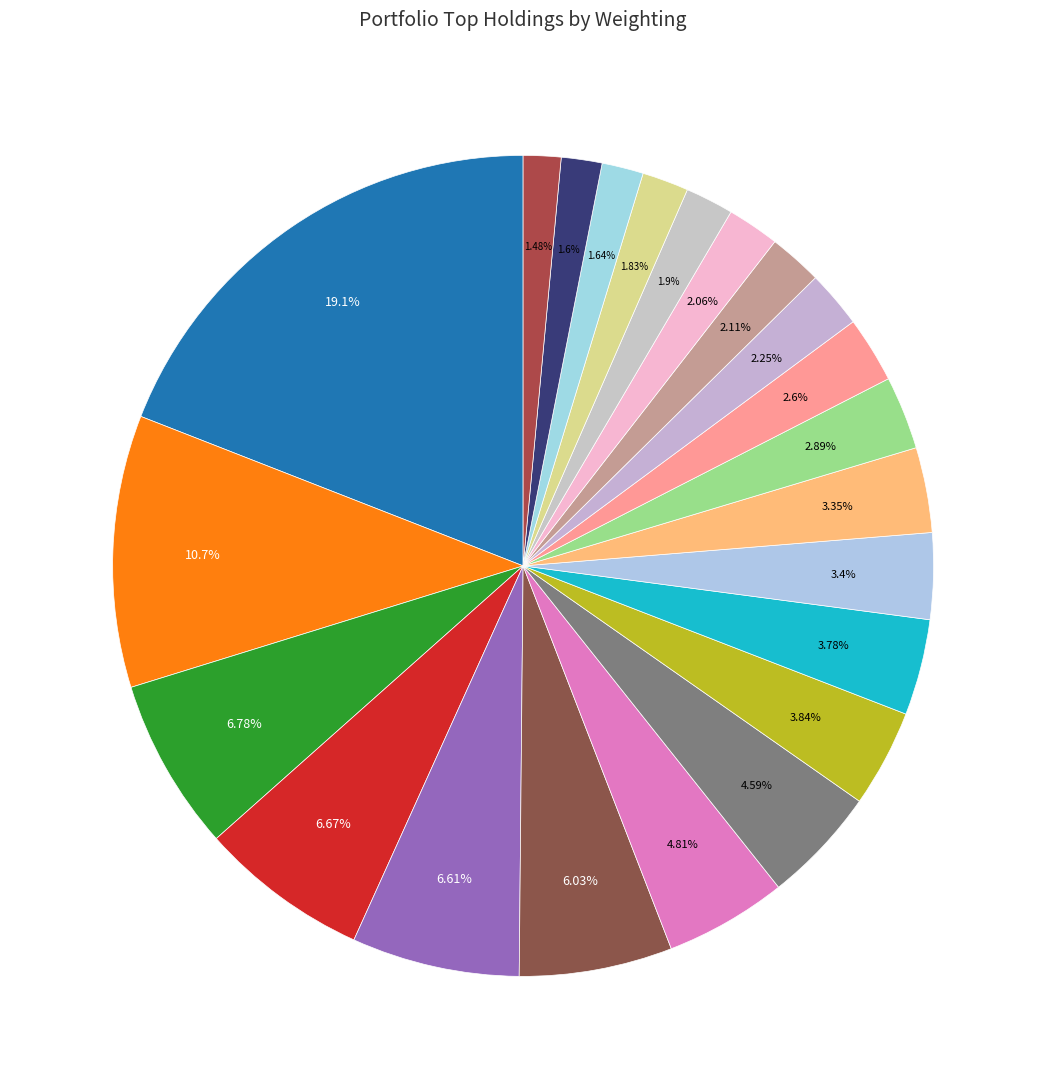

How many slices are in this pie chart?

22